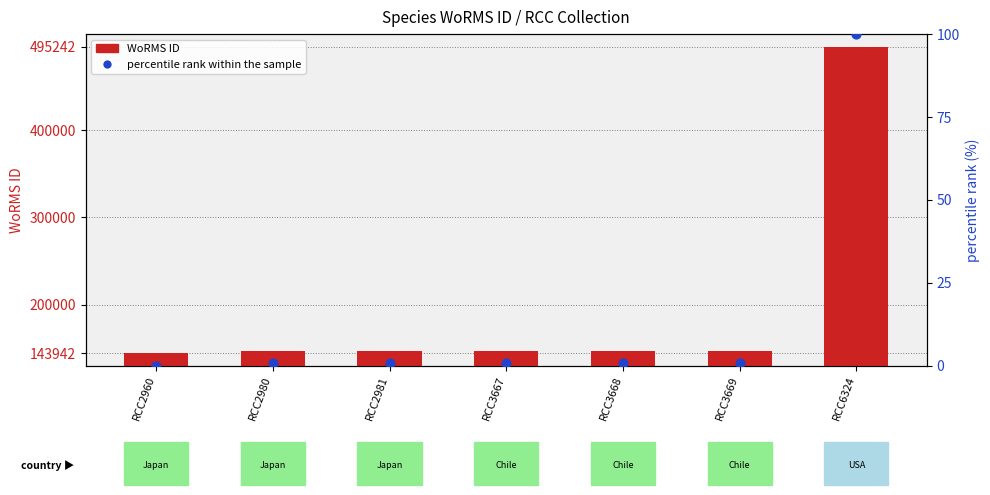

At which category is the sum across all series the highest?

RCC6324